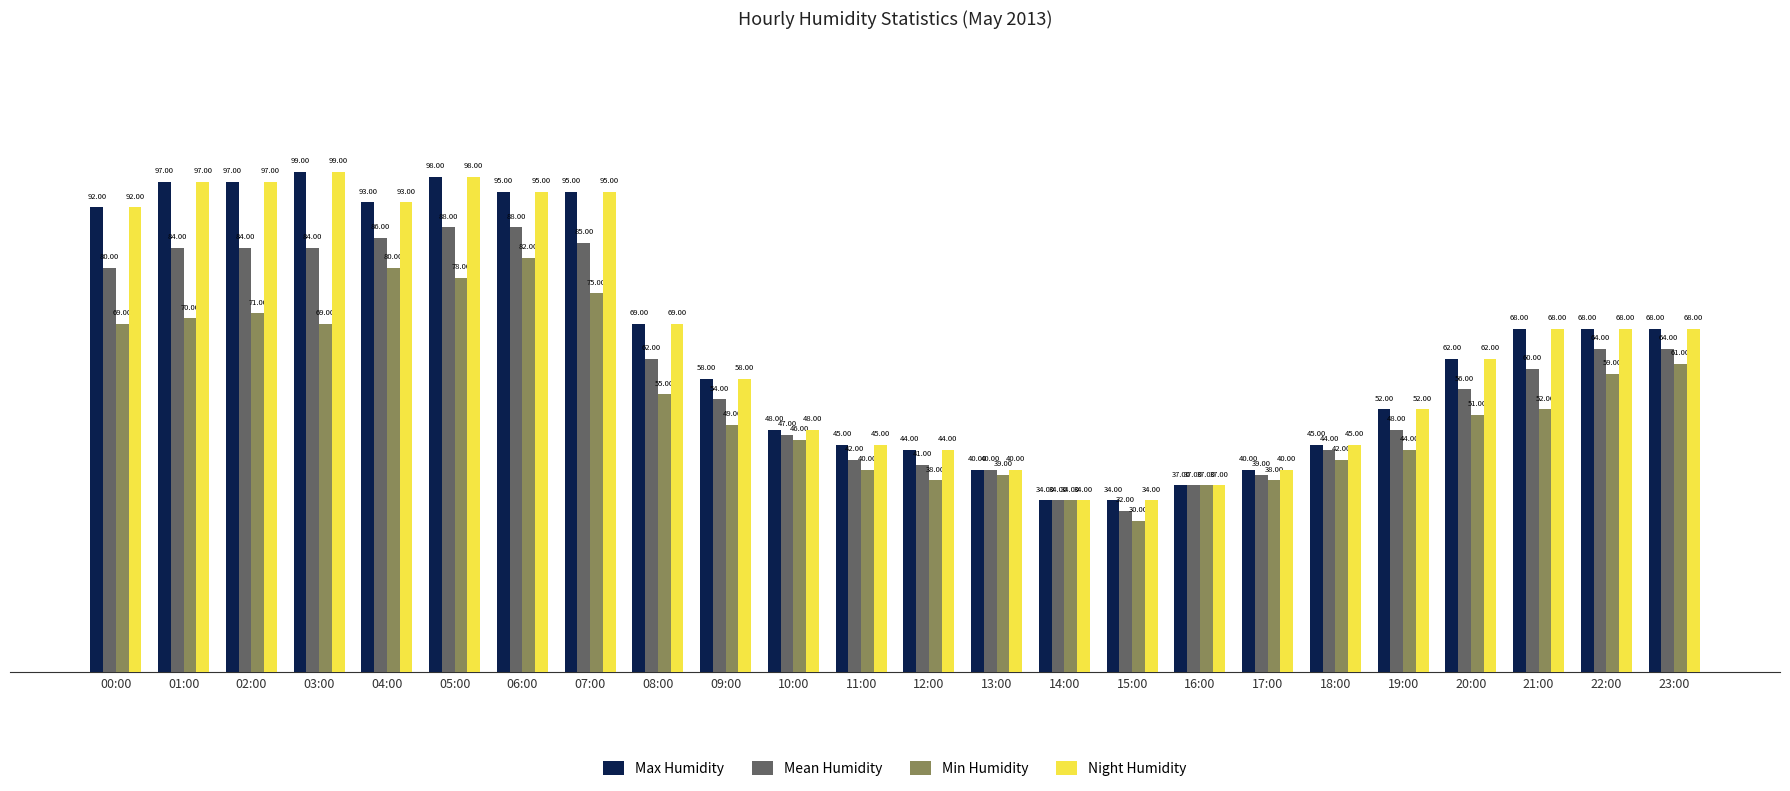

What is the spread (max minus min) of values at 07:00?

20